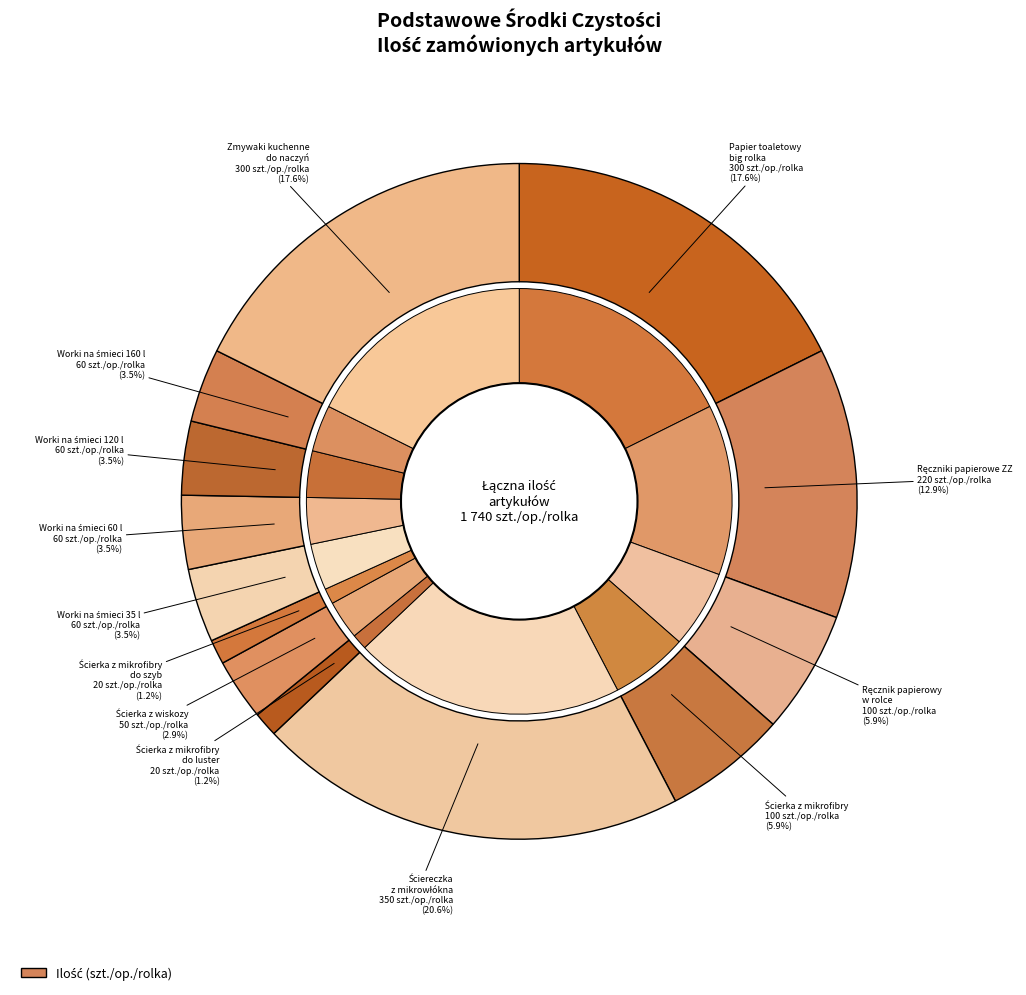

Is Worki na śmieci 160 l the majority of the pie?

No